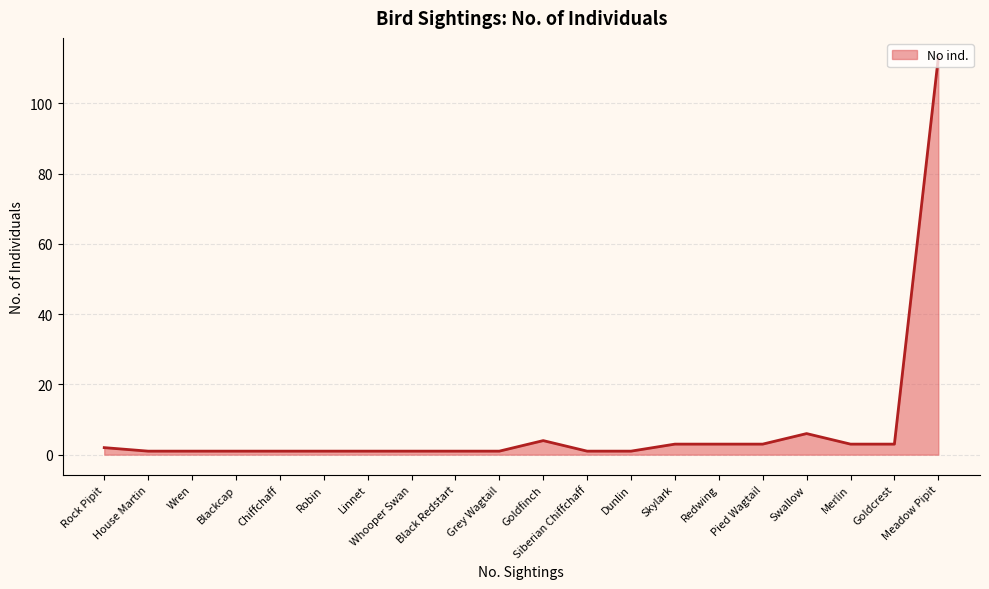

What is the difference between the values at Swallow and Redwing?

3